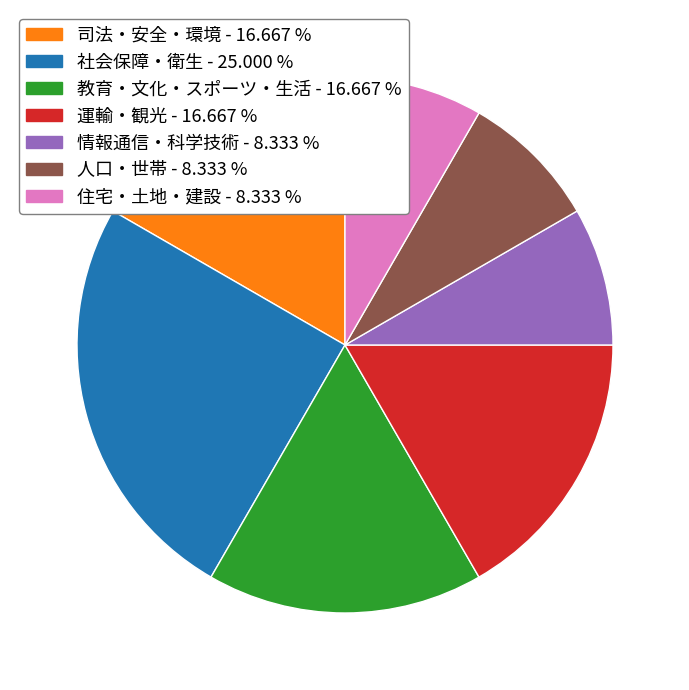

Does 教育・文化・スポーツ・生活 account for over 50% of the chart?

No